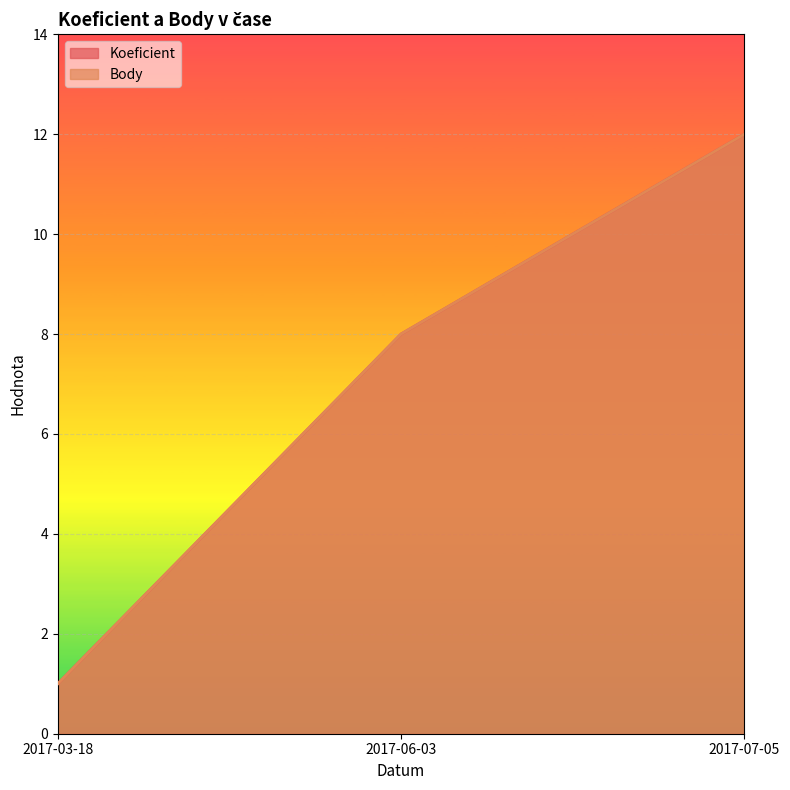

The Koeficient series shows 12 at 2017-07-05. True or false?

True